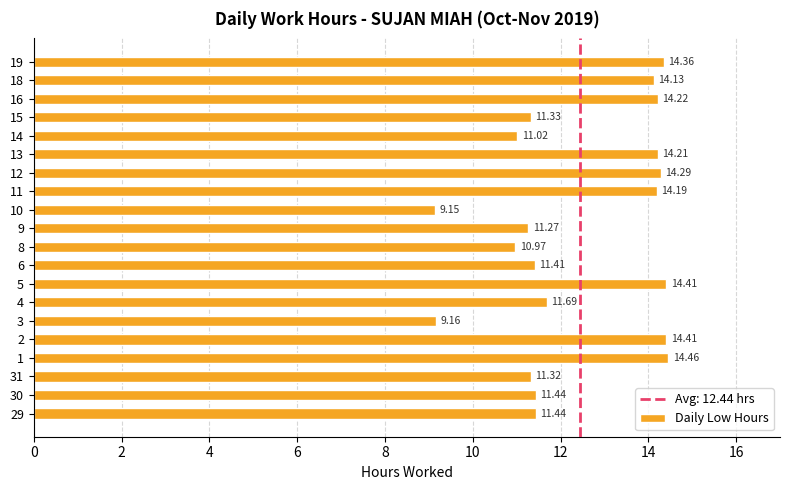

Read the value at 8.

11.0